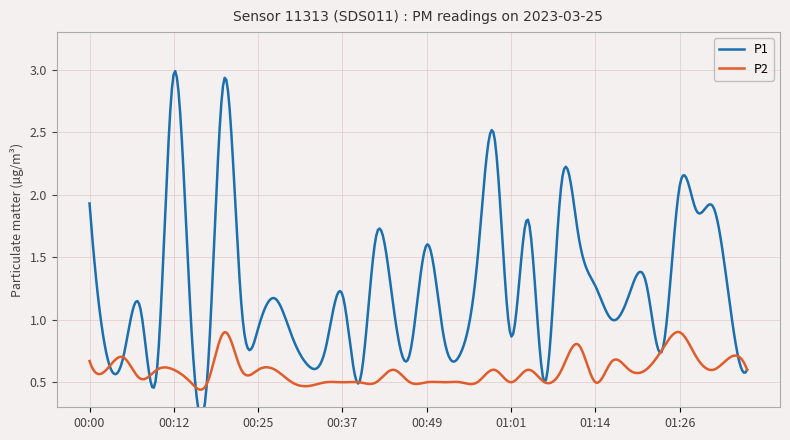

Which series changed the most between 00:25 and 00:54?

P1